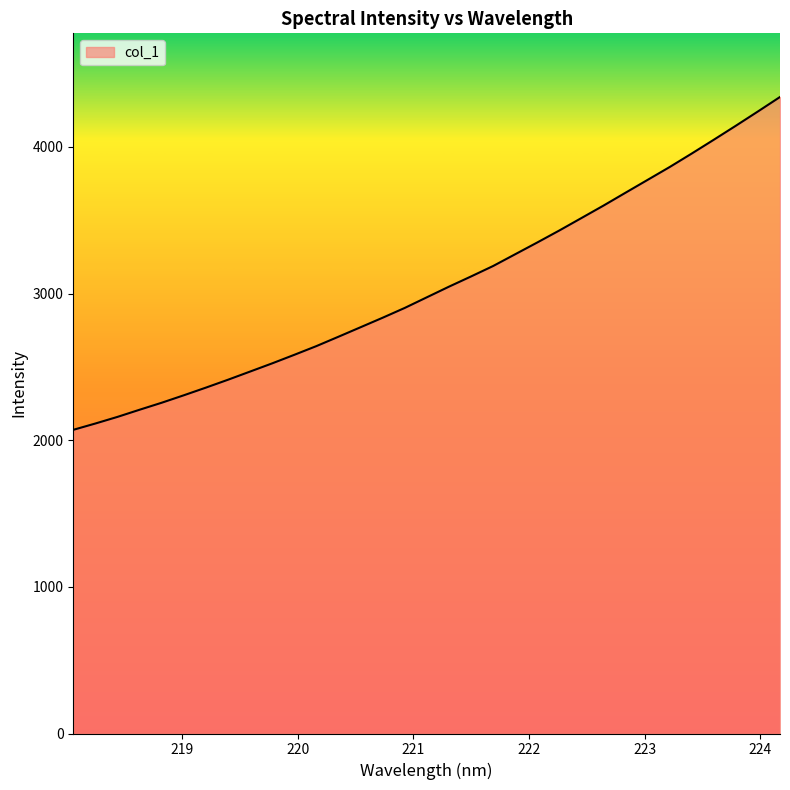

What is the minimum value shown in the chart?

2071.0